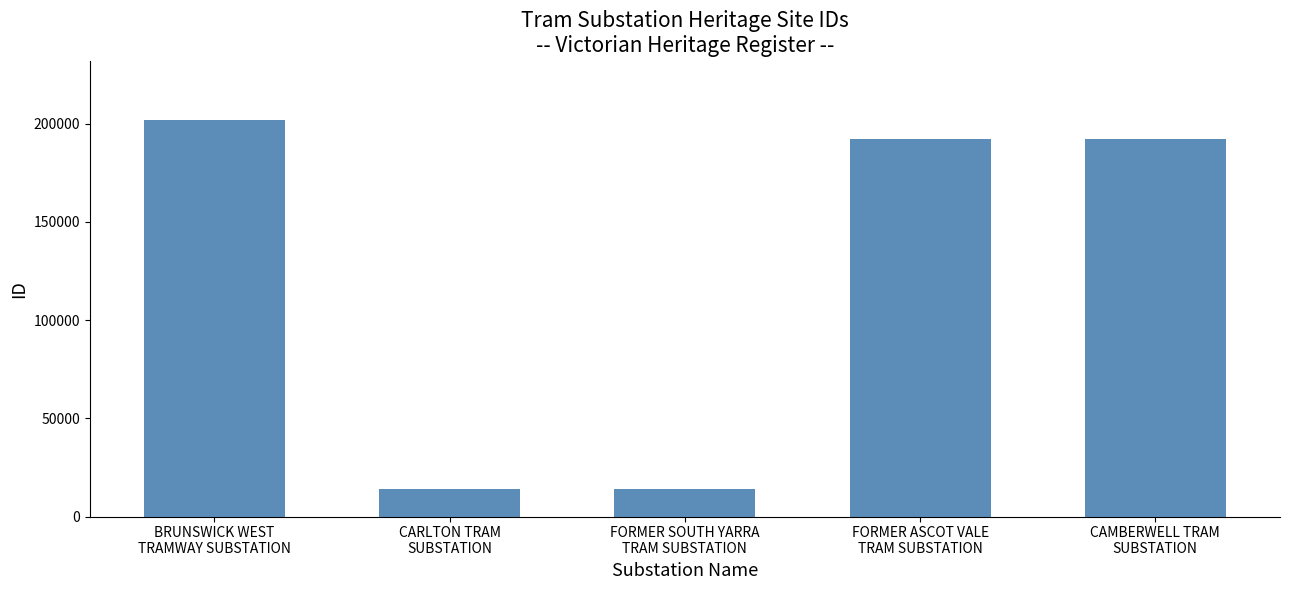

What is the maximum value shown in the chart?

201776